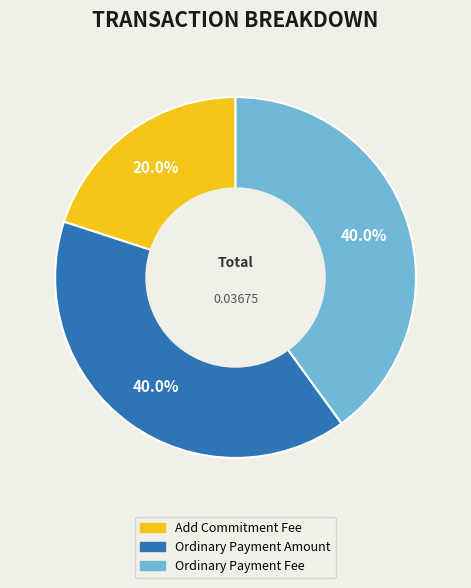

Do Ordinary Payment Amount and Add Commitment Fee together represent more than half of the pie?

Yes